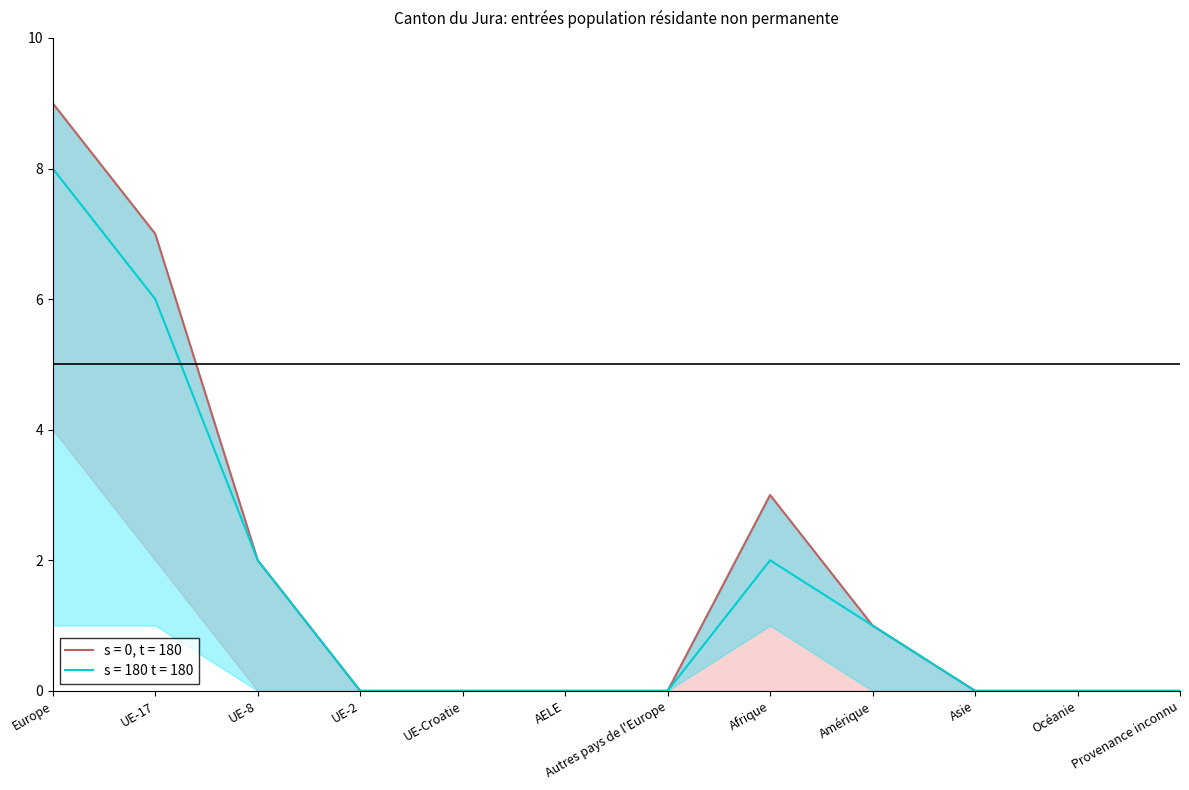

How many interior local peaks does the s = 0, t = 180 series have?

1